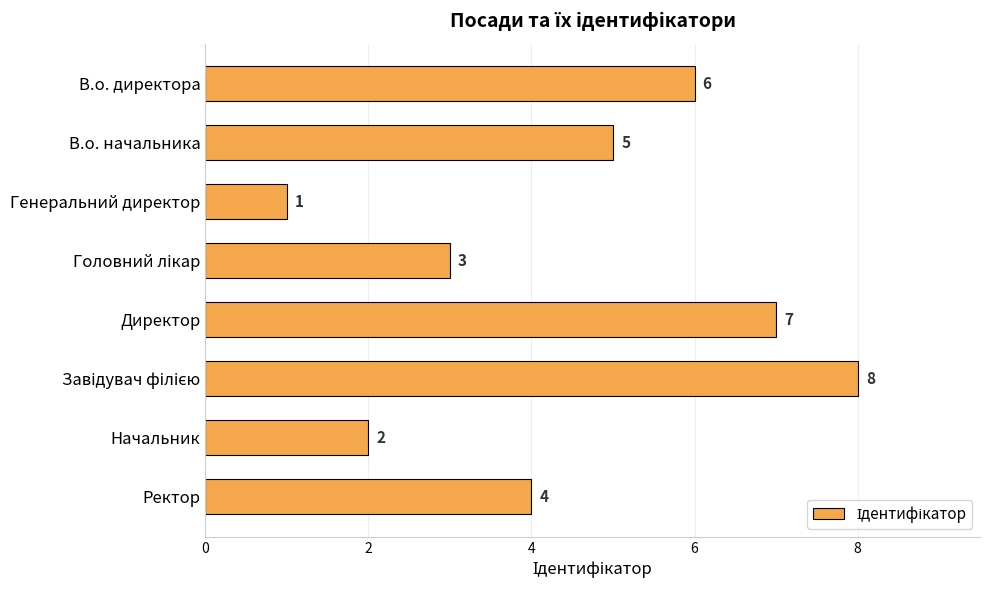

What is the label of the 2nd bar from the top?

В.о. начальника